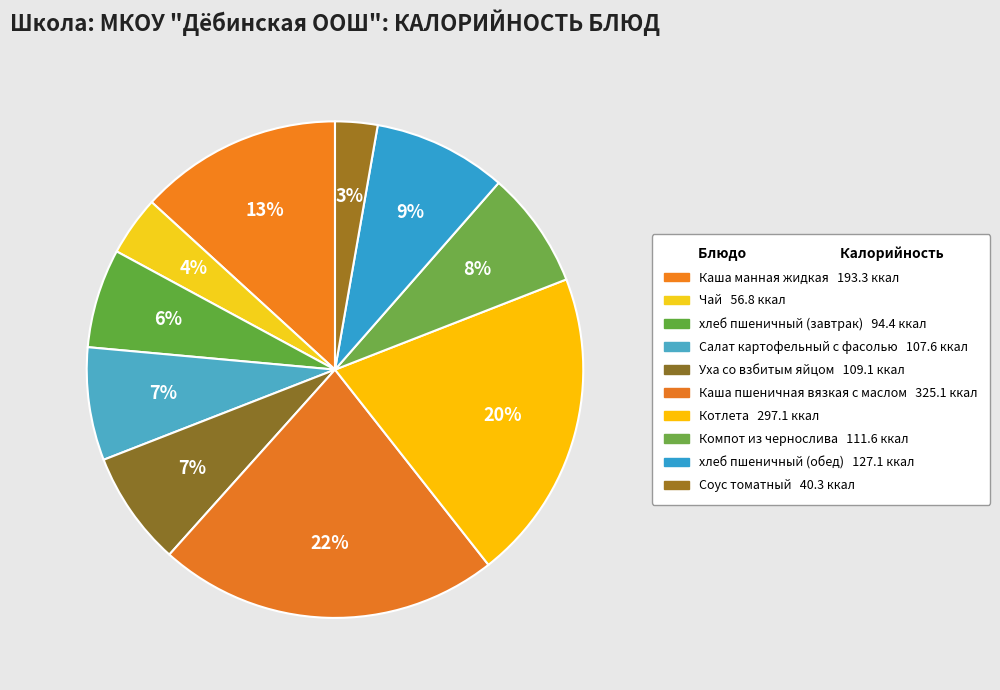

The Каша манная жидкая slice represents 13% of the pie. True or false?

True